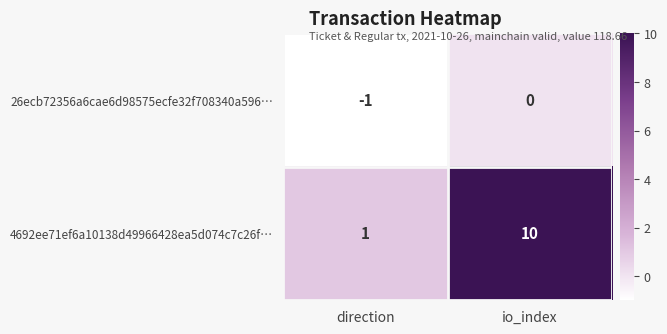

Reading left to right, extract all data points from this chart.

26ecb72356a6cae6d98575ecfe32f708340a596…: -1	0
4692ee71ef6a10138d49966428ea5d074c7c26f…: 1	10